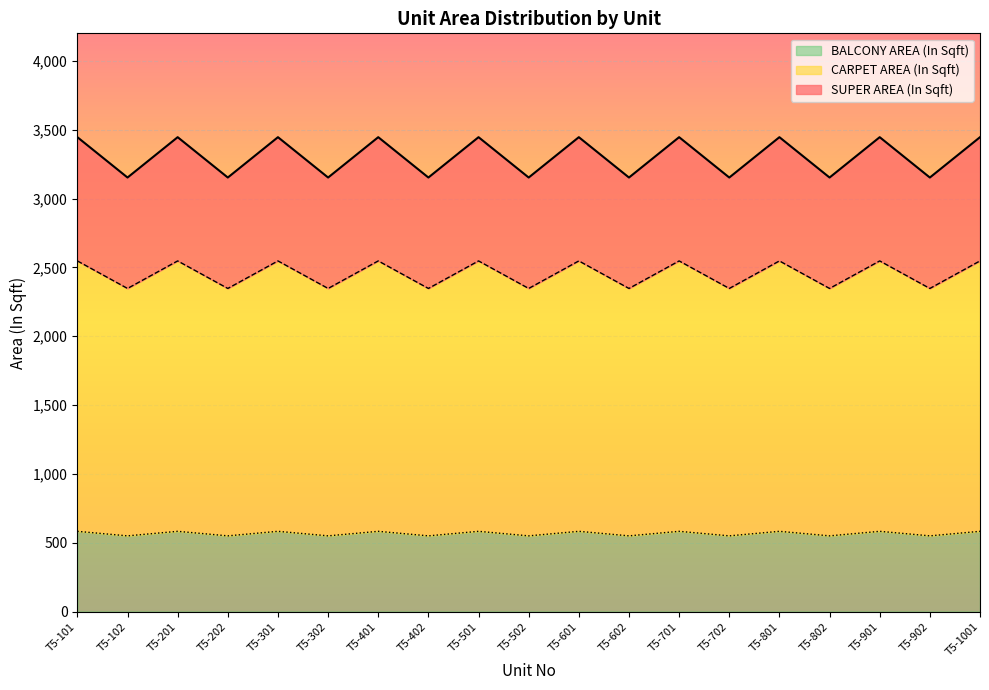

The BALCONY AREA (In Sqft) series shows 286.7 at T5-902. True or false?

False